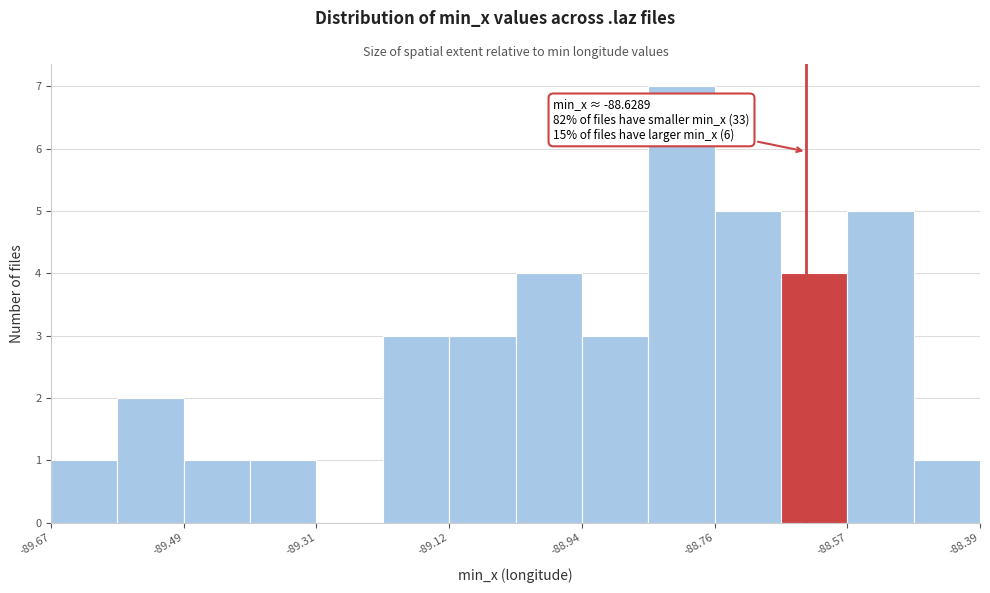

Which range on the x-axis has the tallest bar?

-88.84 to -88.76